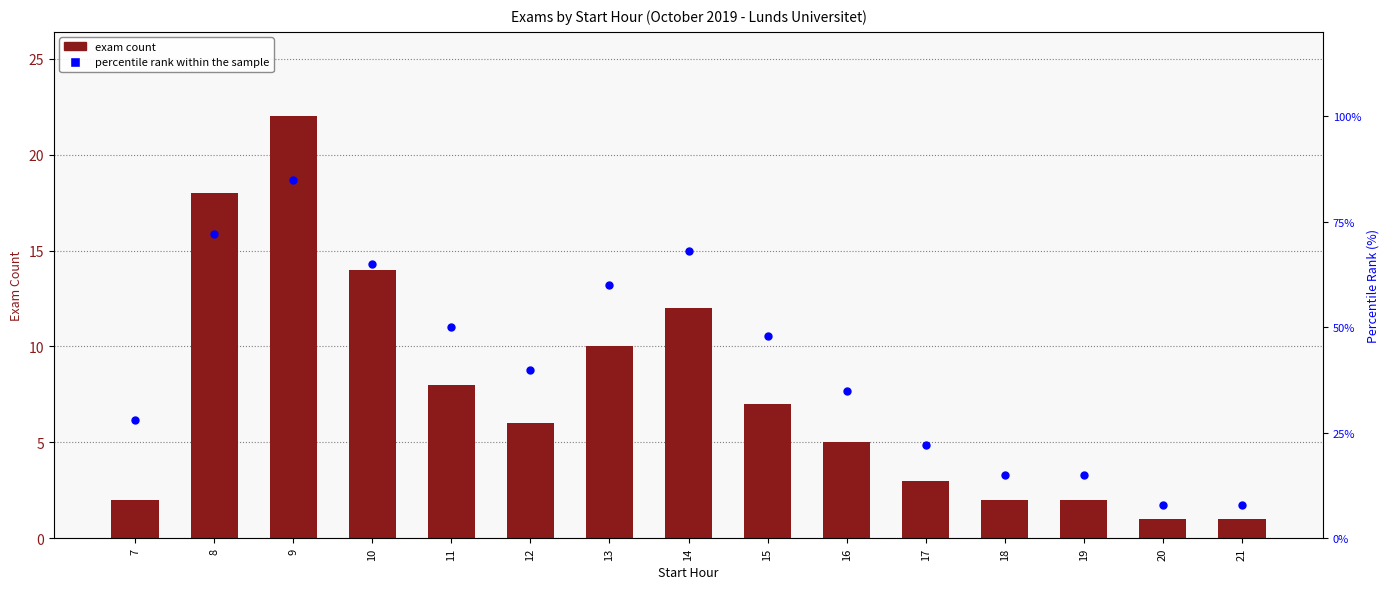

What is the total value across all series at 15?

55